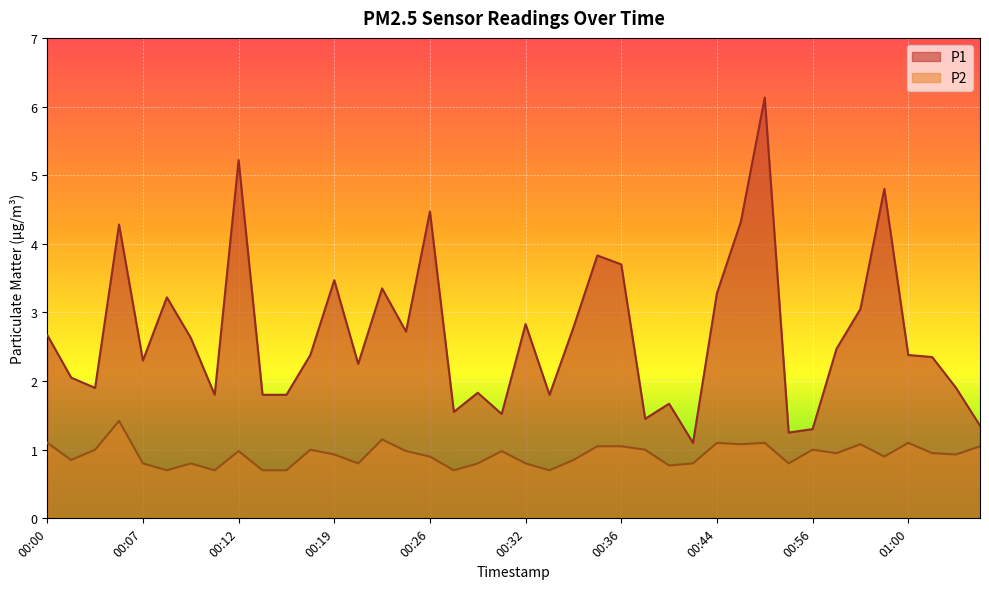

Which has a higher value, 00:19 or 00:00?

00:19